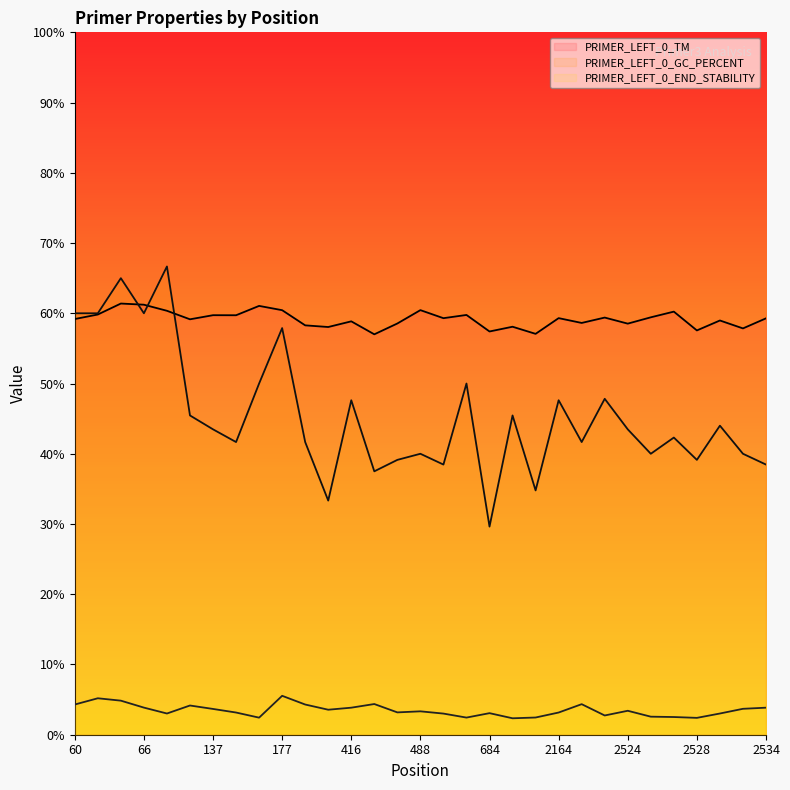

What is the sum of the PRIMER_LEFT_0_TM values at 66 and 64?

122.6